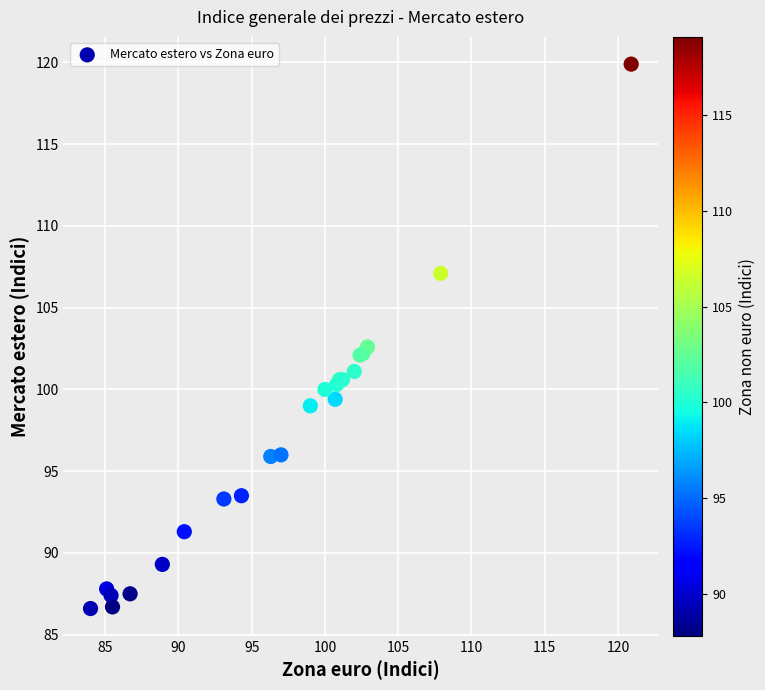

What Y value in the scatter plot is closest to 103?

102.6